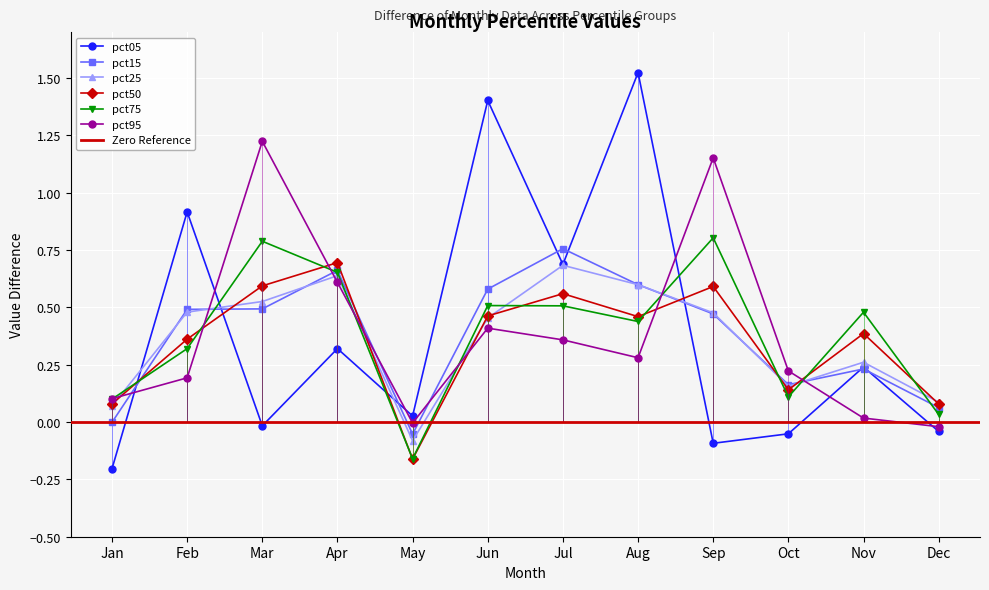

At which label does pct25 reach its minimum?

May